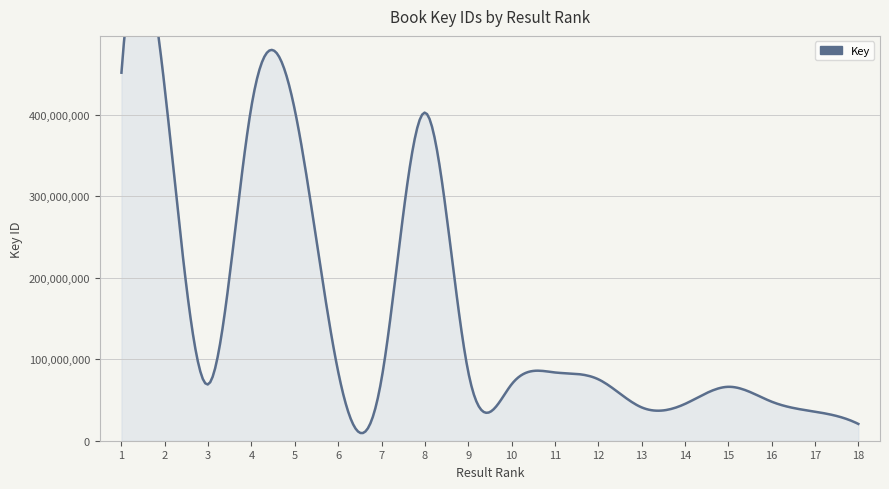

Rank the categories by value from highest to lowest.

1, 2, 4, 5, 8, 6, 9, 11, 7, 12, 3, 10, 15, 16, 14, 13, 17, 18